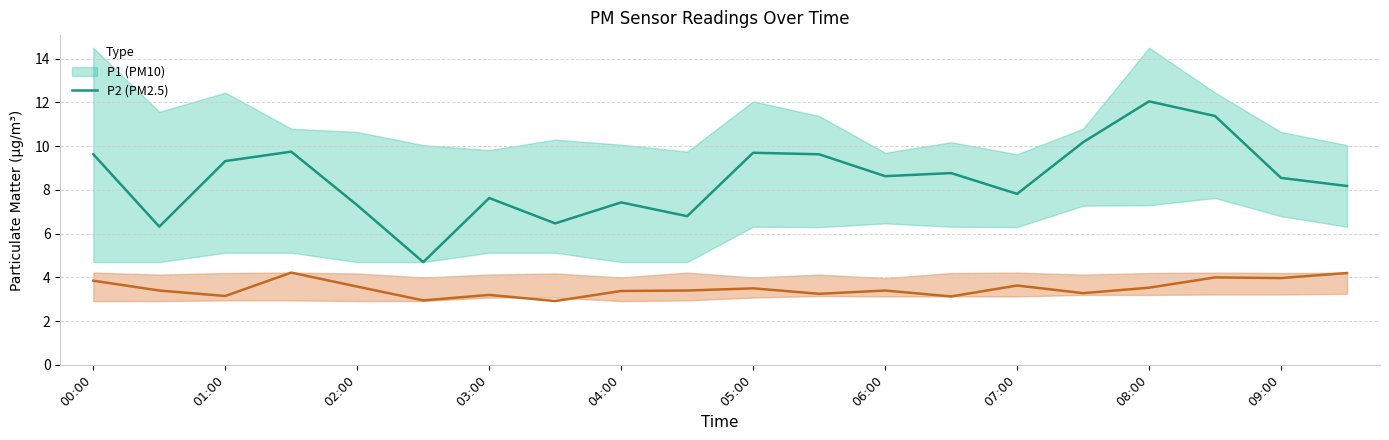

What is the label of the 15th point from the right?

02:30